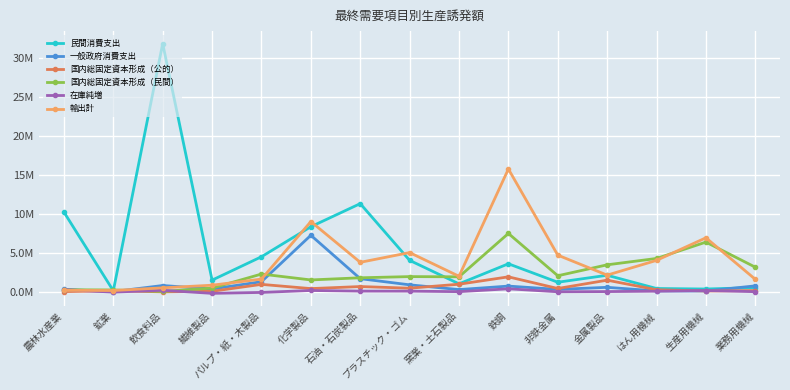

What is the label of the 10th point from the right?

化学製品